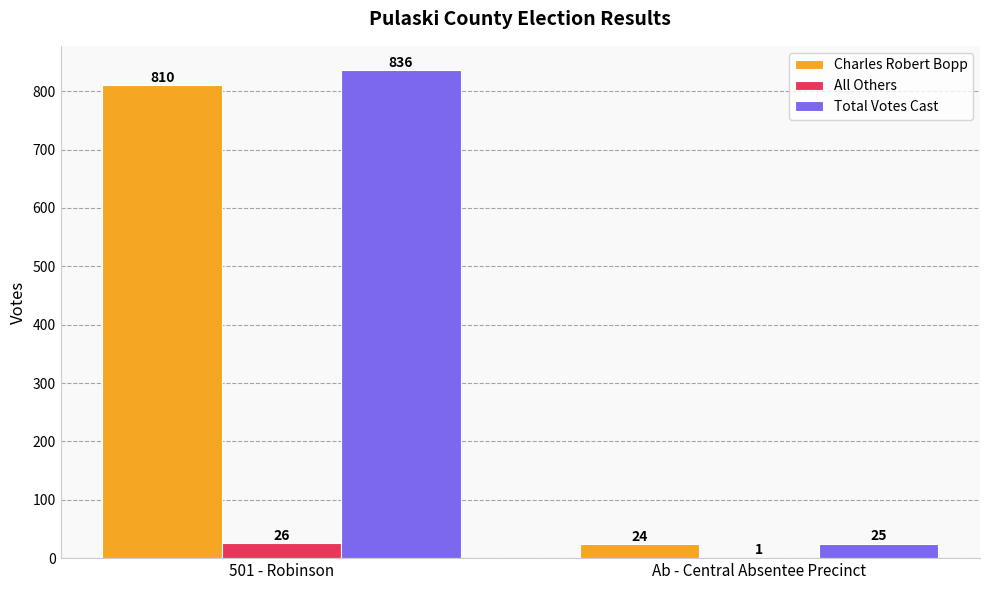

What is the sum of the All Others values at Ab - Central Absentee Precinct and 501 - Robinson?

27